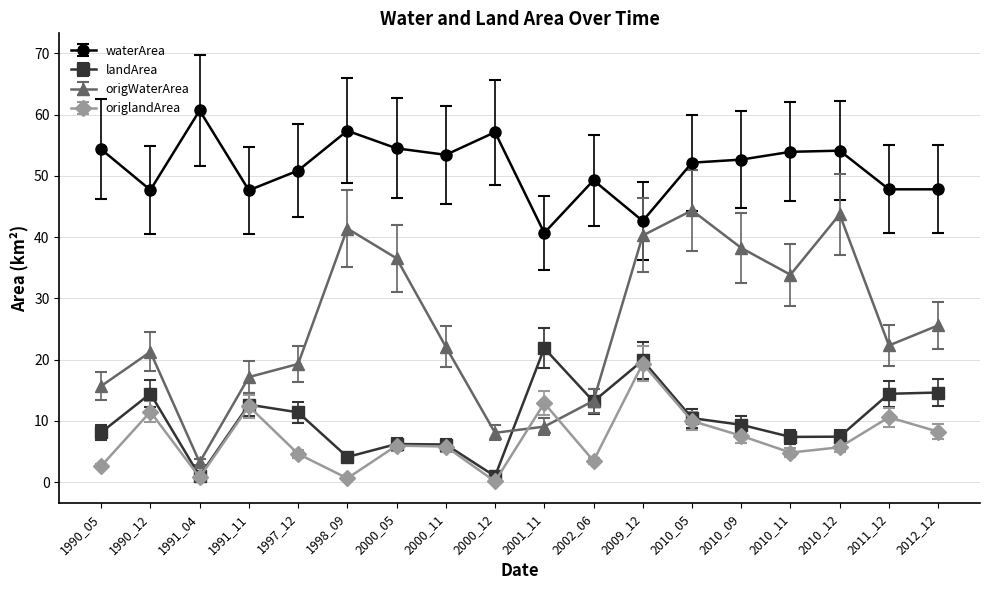

True or false: waterArea and landArea cross at least once.

False